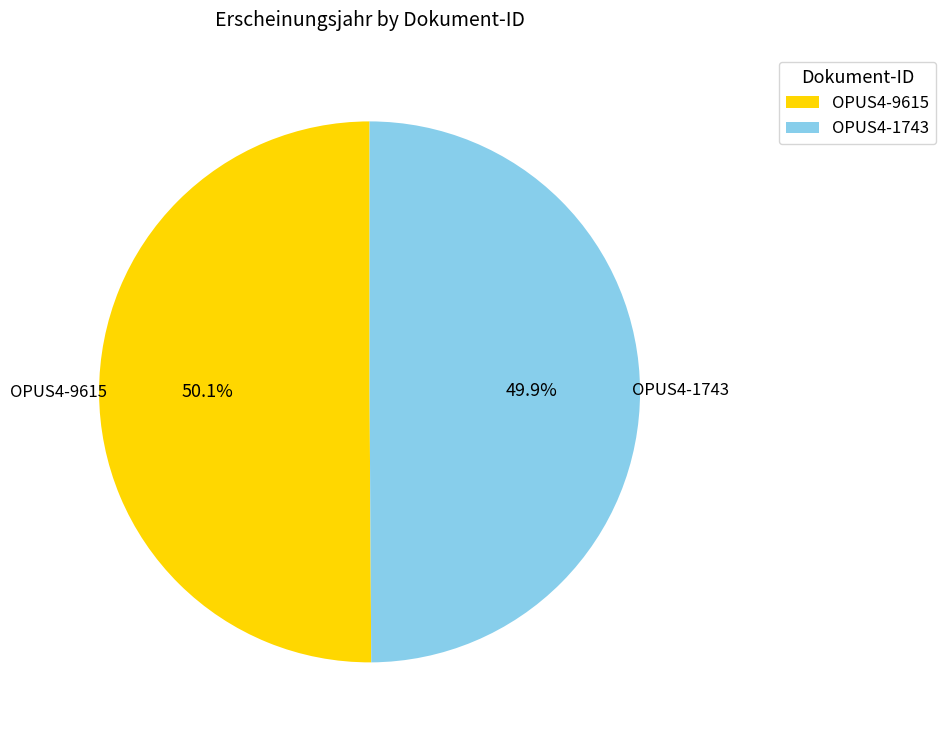

Does any single category account for the majority?

Yes